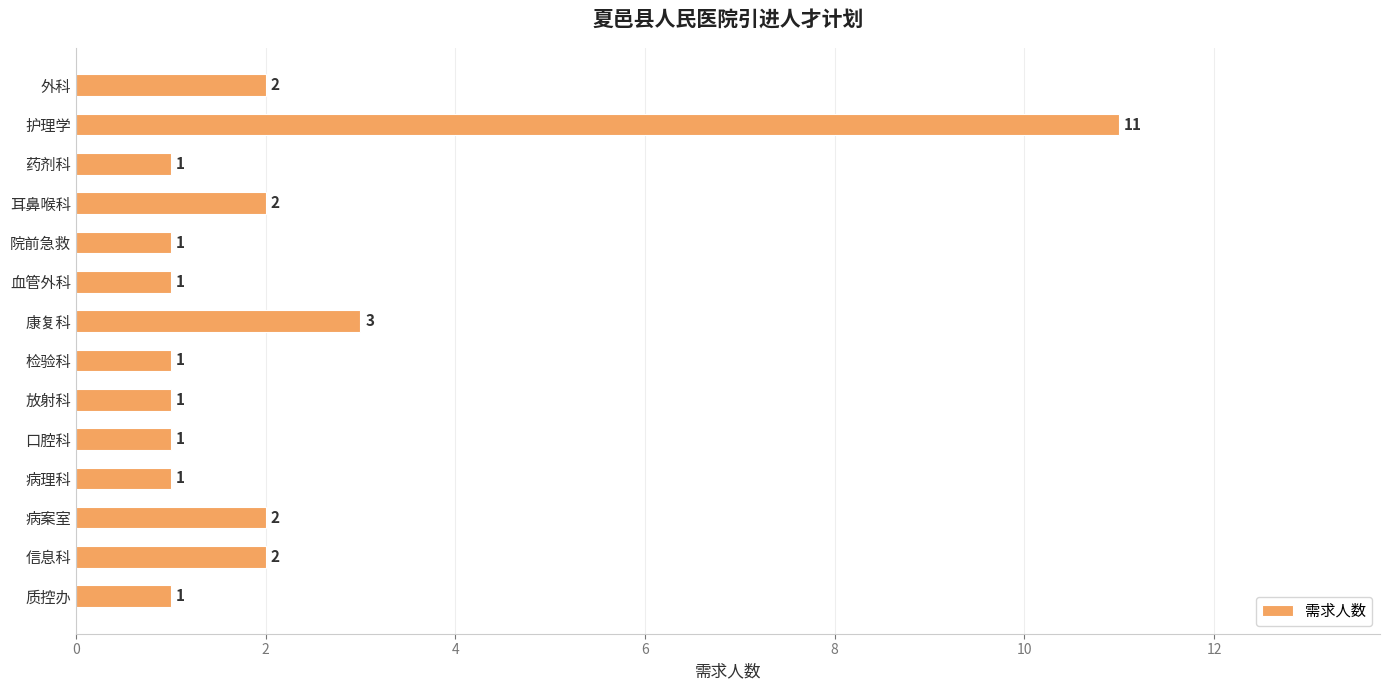

Does the chart contain any negative values?

No